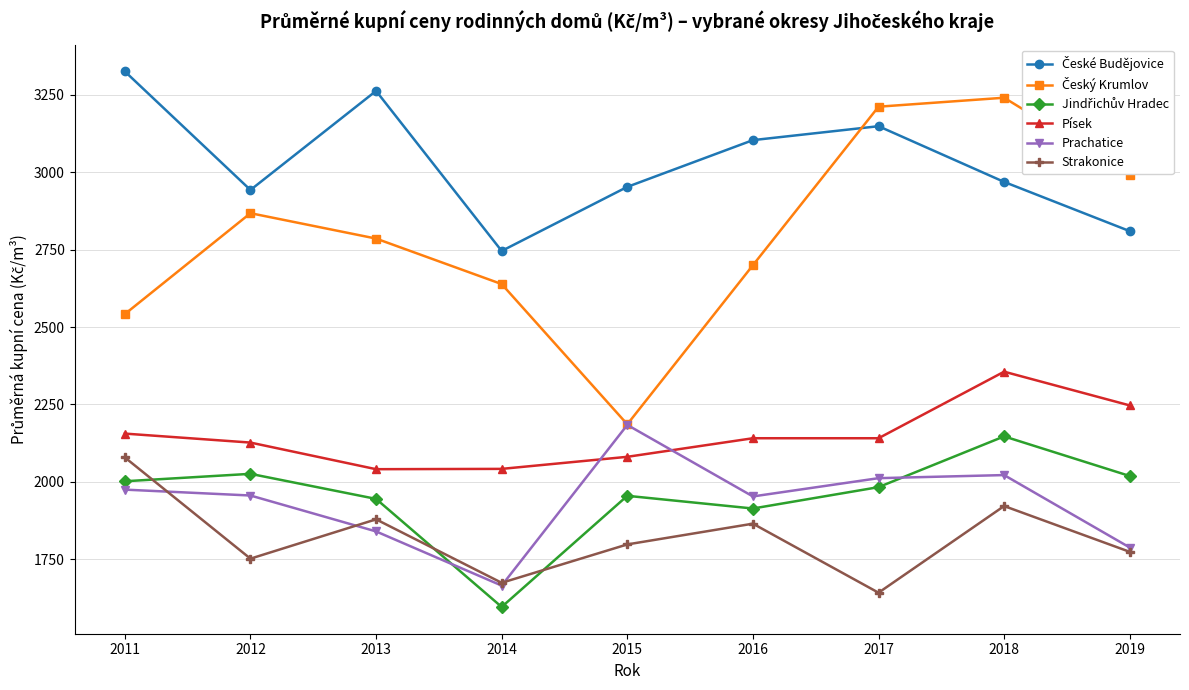

At which category is the sum across all series the highest?

2018